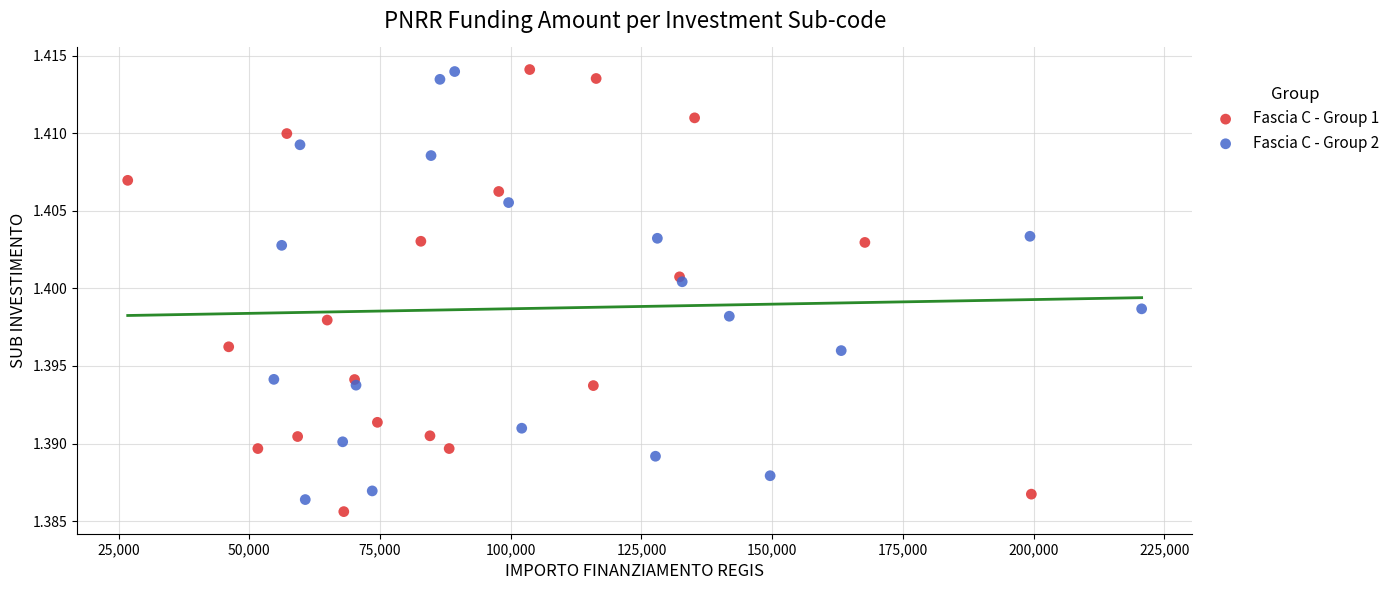

Which series has the largest Y range (max minus min)?

Fascia C - Group 1